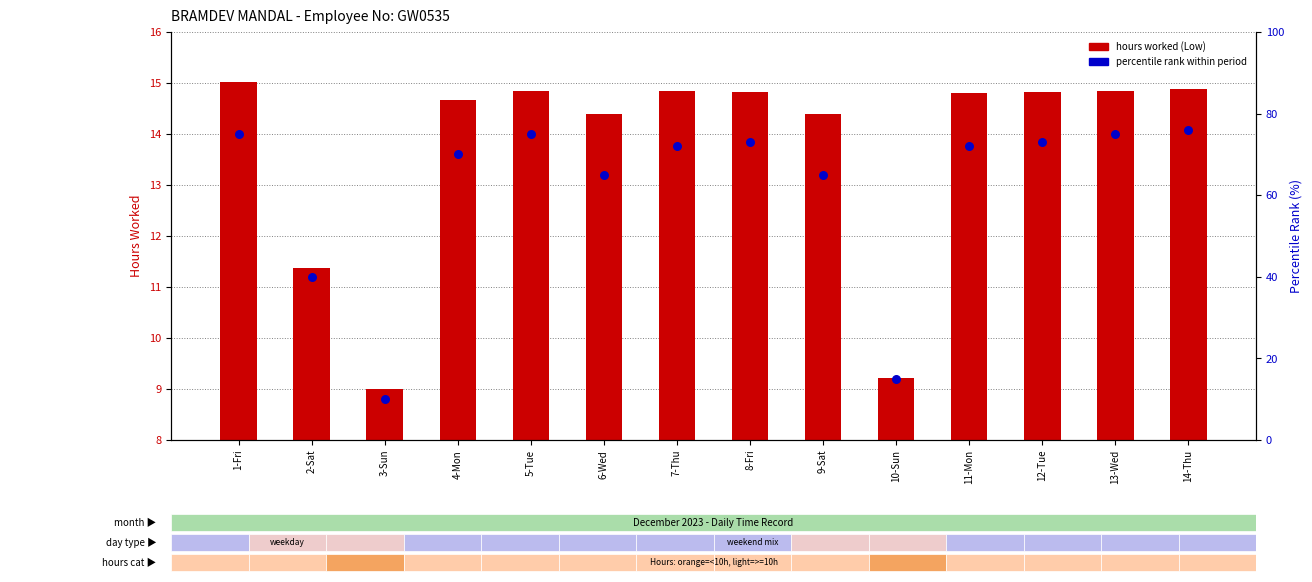

Which series has the largest total across all categories?

percentile rank within period